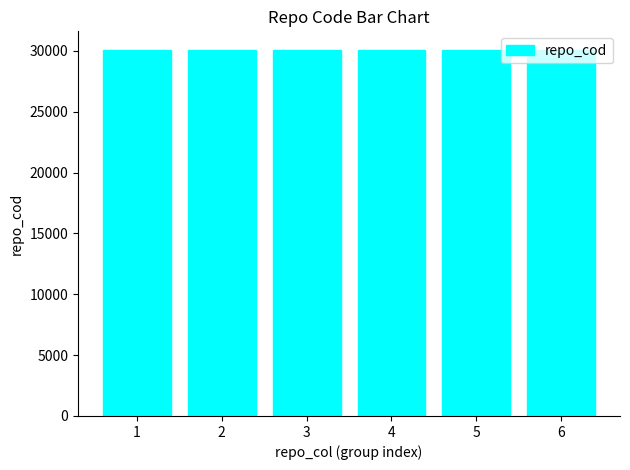

What is the average value?

30104